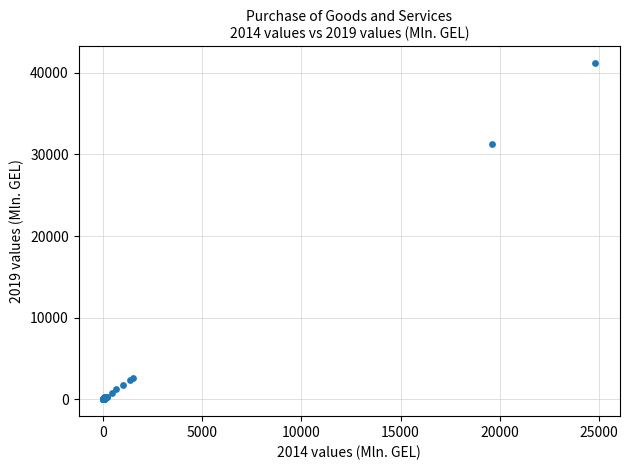

What Y value in the scatter plot is closest to 20597?

31296.6